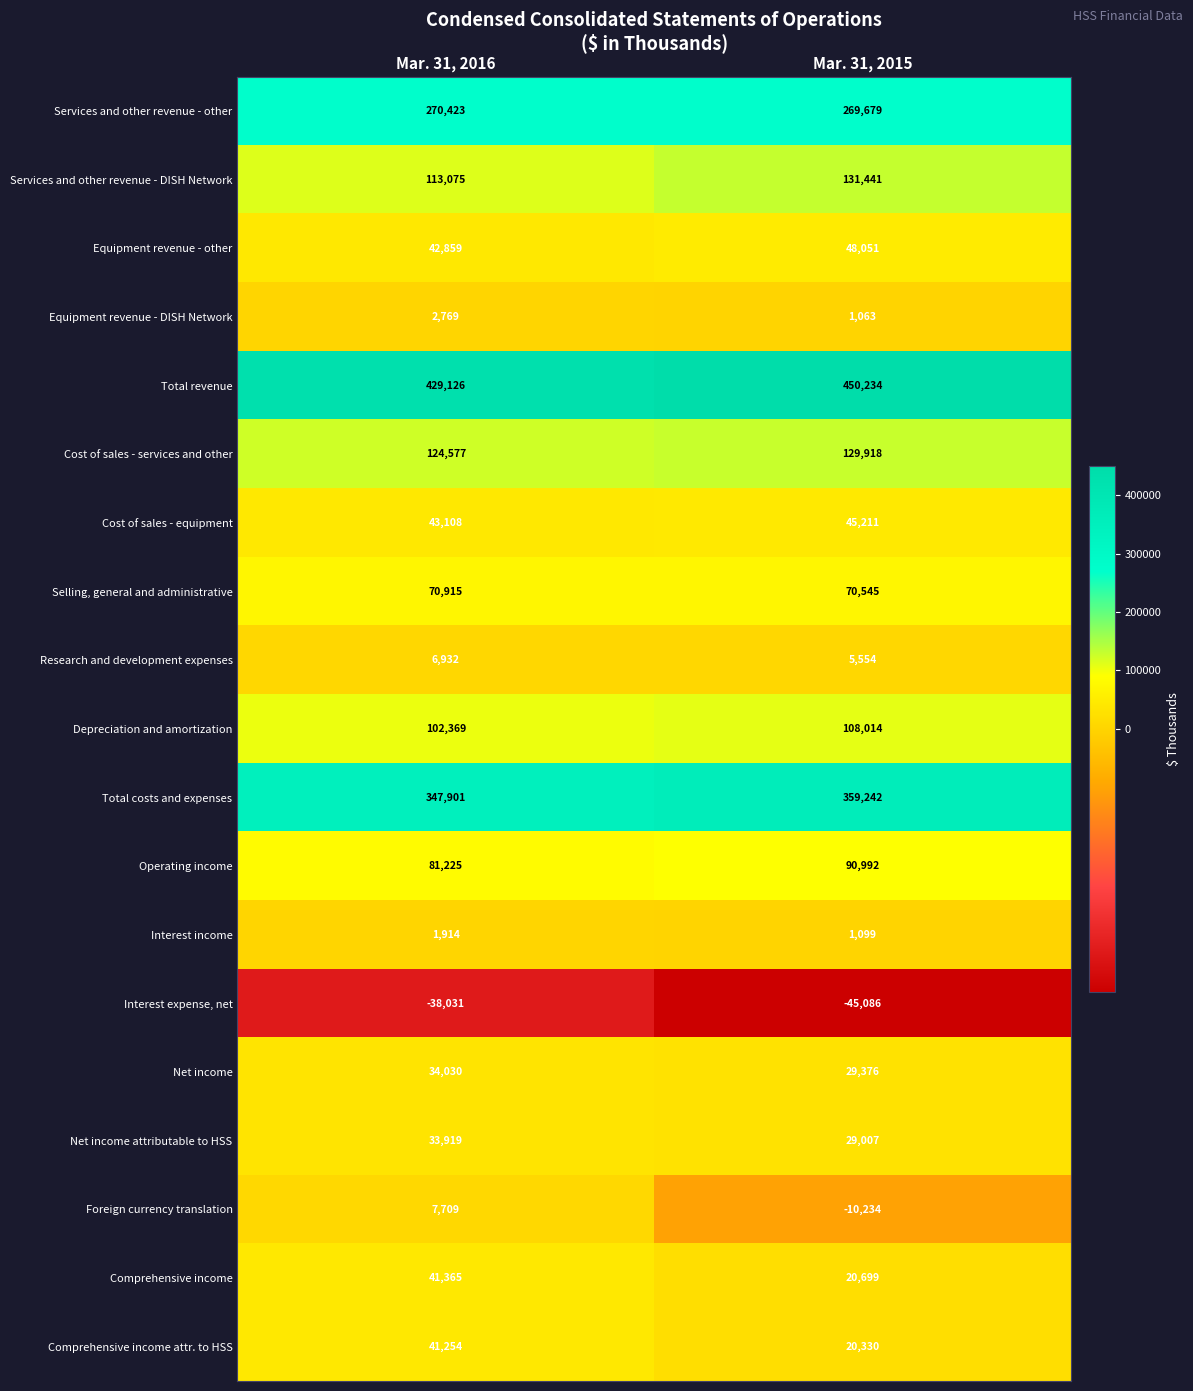

How many data points does each series have?

2